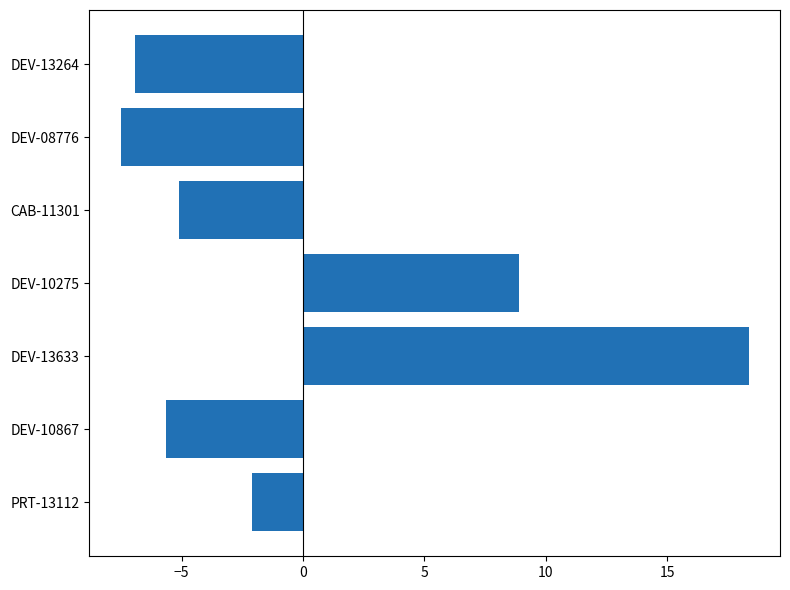

What is the change in value from DEV-13633 to DEV-13264?

-25.3